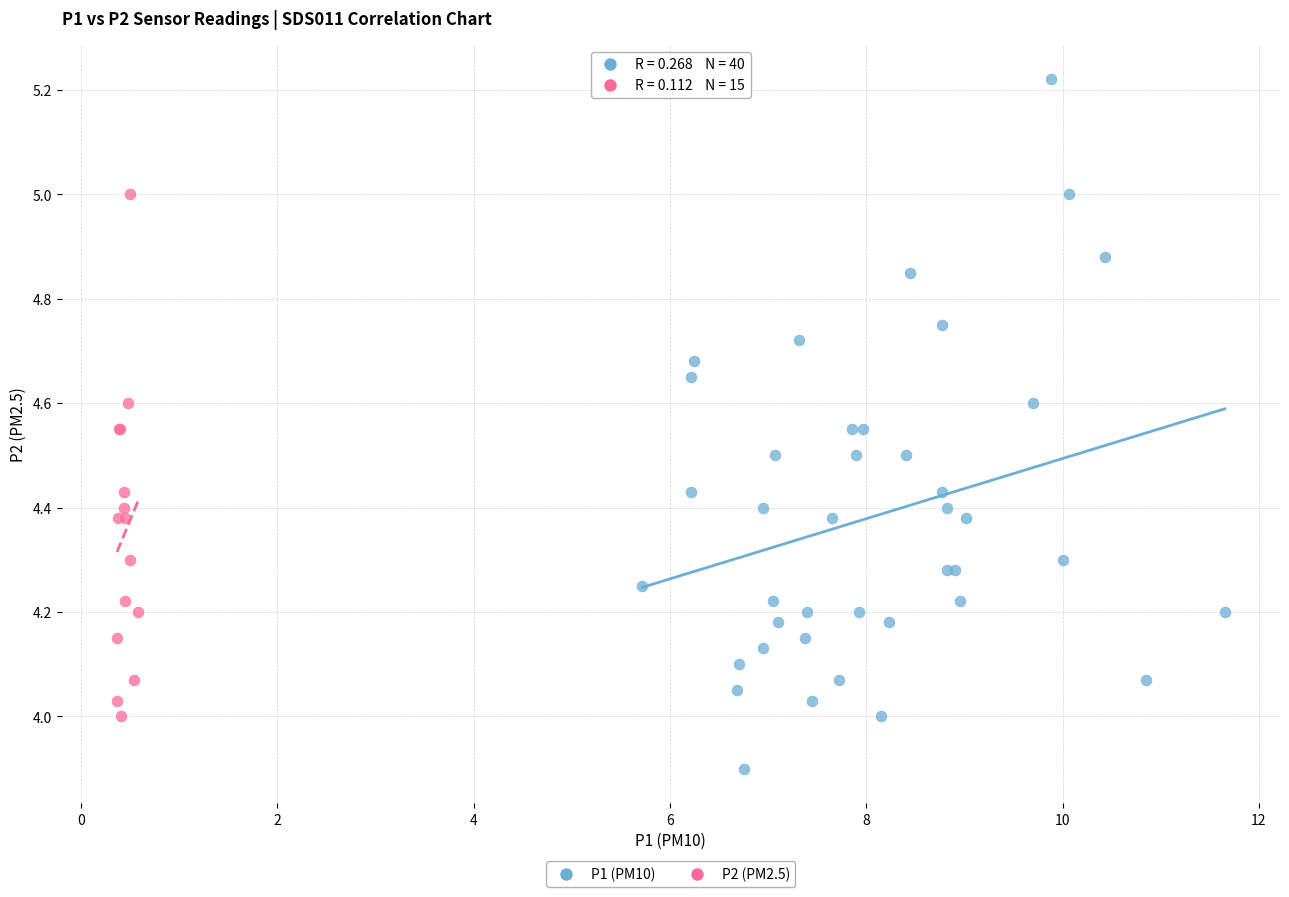

Which series reaches the minimum Y coordinate?

P1 (PM10)